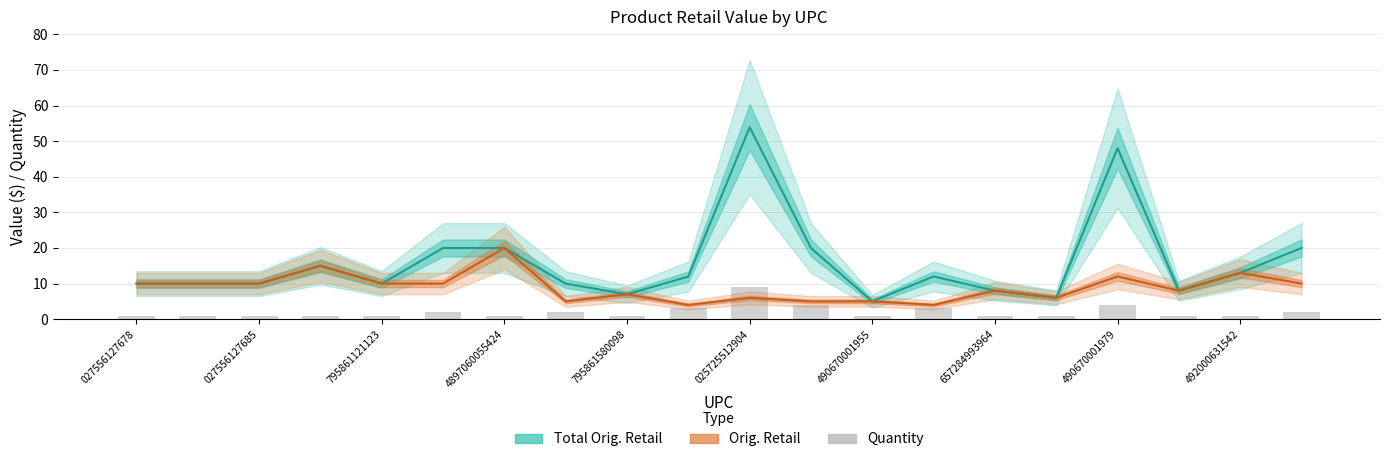

What is the difference between the Quantity values at 657284993964 and 490670001979?

3.0